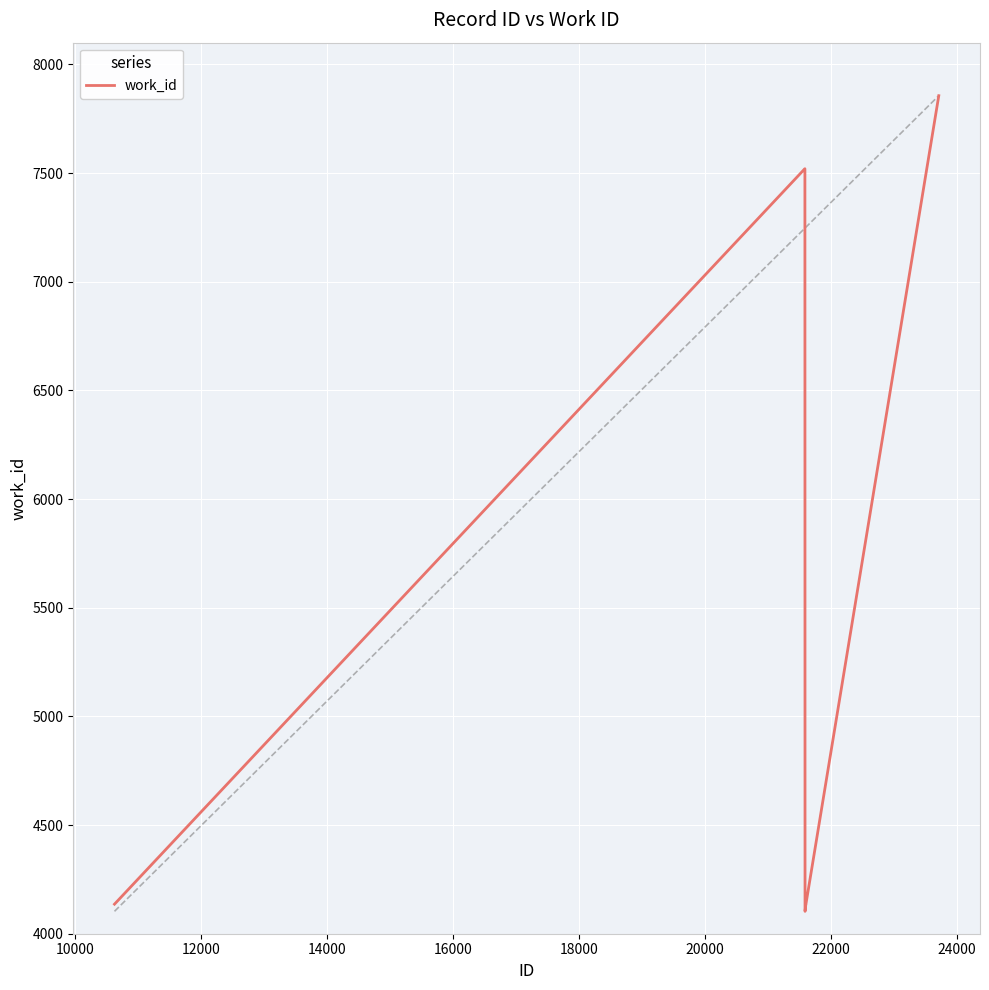

True or false: the data has more than 2 interior local peaks.

False